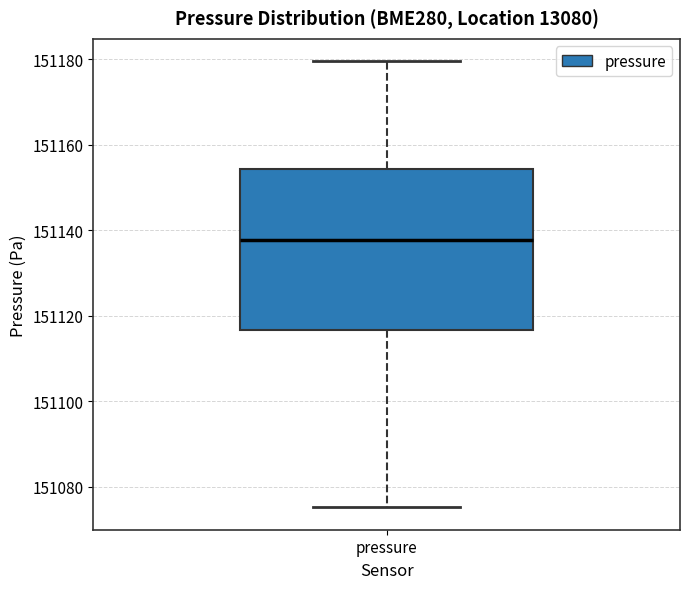

Transcribe this box plot: give where the median line is, the range the box spans, and where the two whiskers end, as read against the y-axis. The values are not printed on the chart, so give them approximately, as read against the axis.

median 151138, box 151116 to 151154, whiskers 151076 to 151180